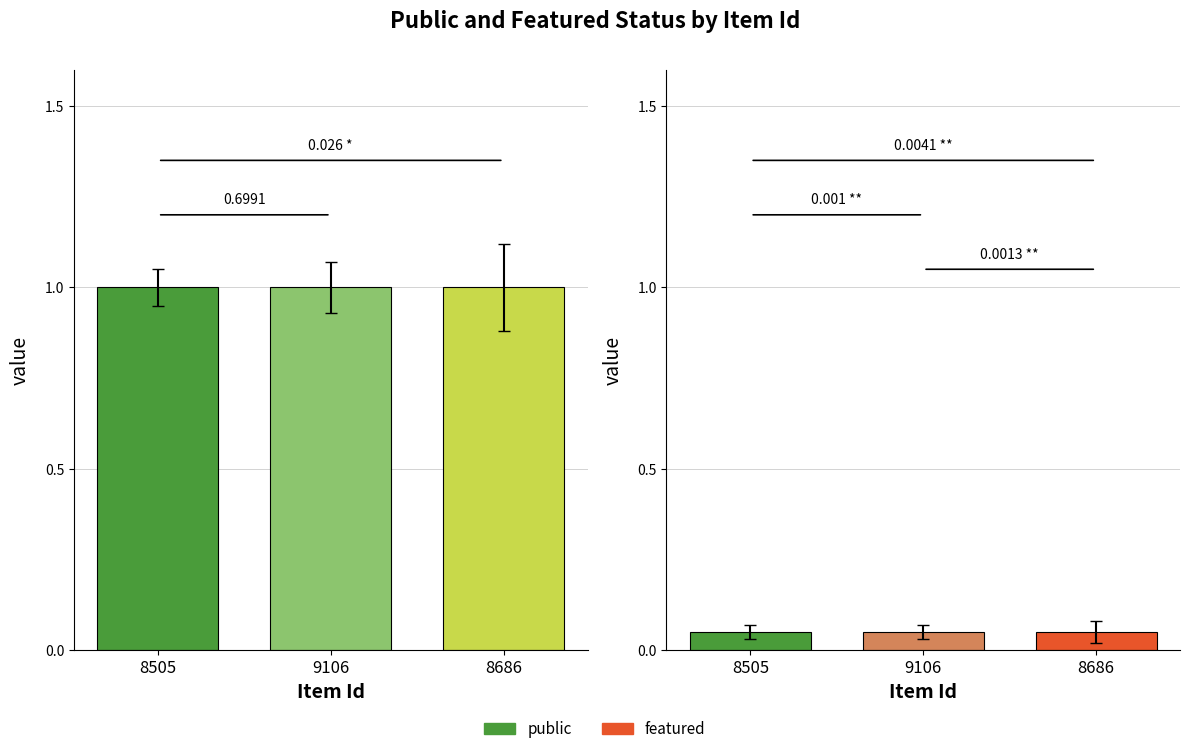

What is the sum of the public values at 8686 and 8505?

2.0